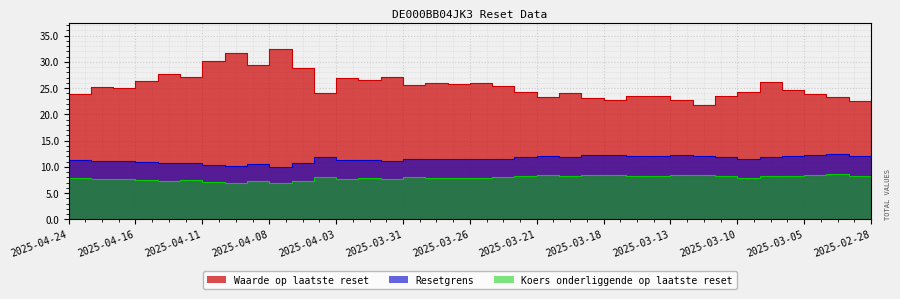

True or false: Koers onderliggende op laatste reset and Resetgrens cross at least once.

False